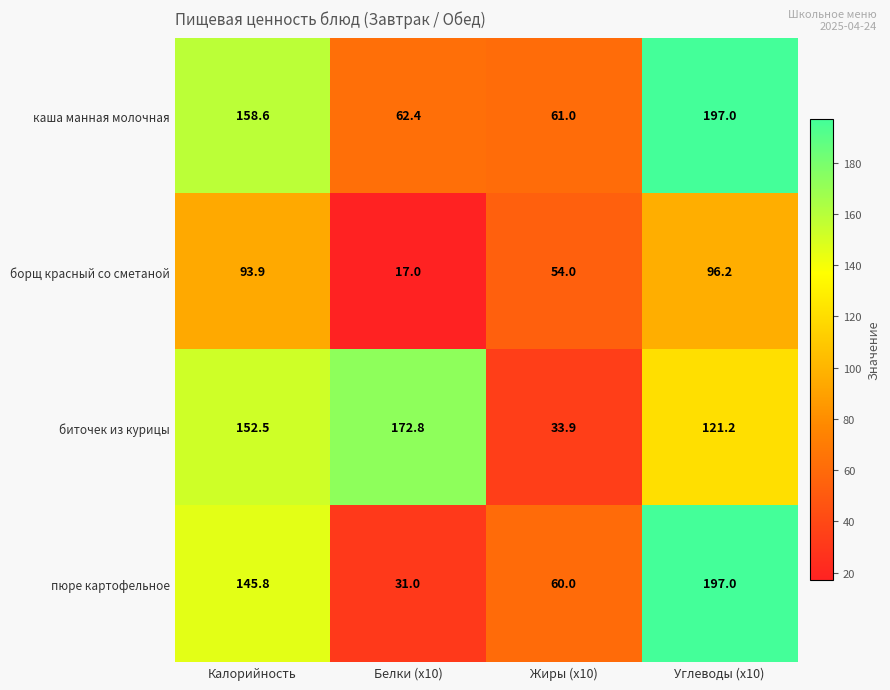

How many data points does each series have?

4